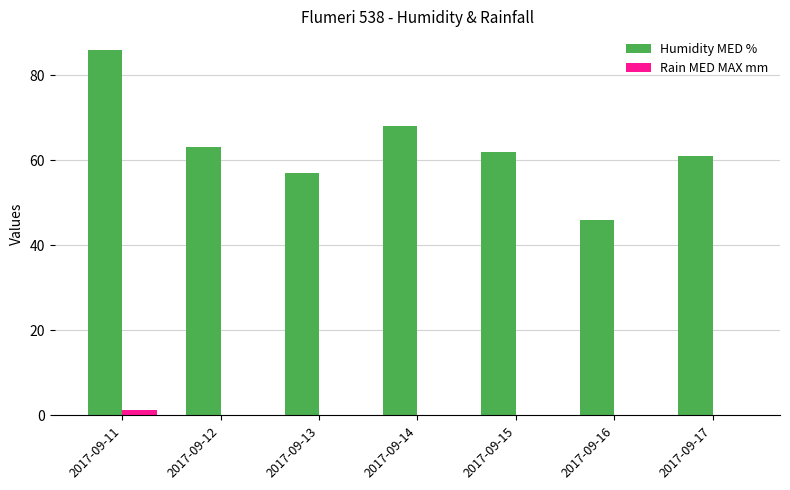

What is the total value across all series at 2017-09-13?

57.0